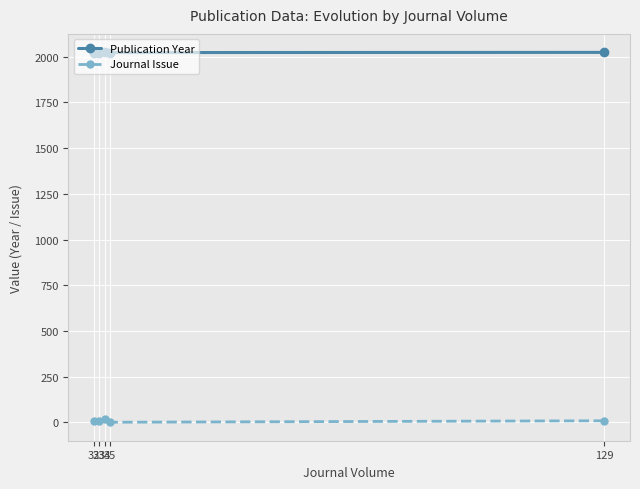

What is the value of the Publication Year point at the 4th from the left?

2022